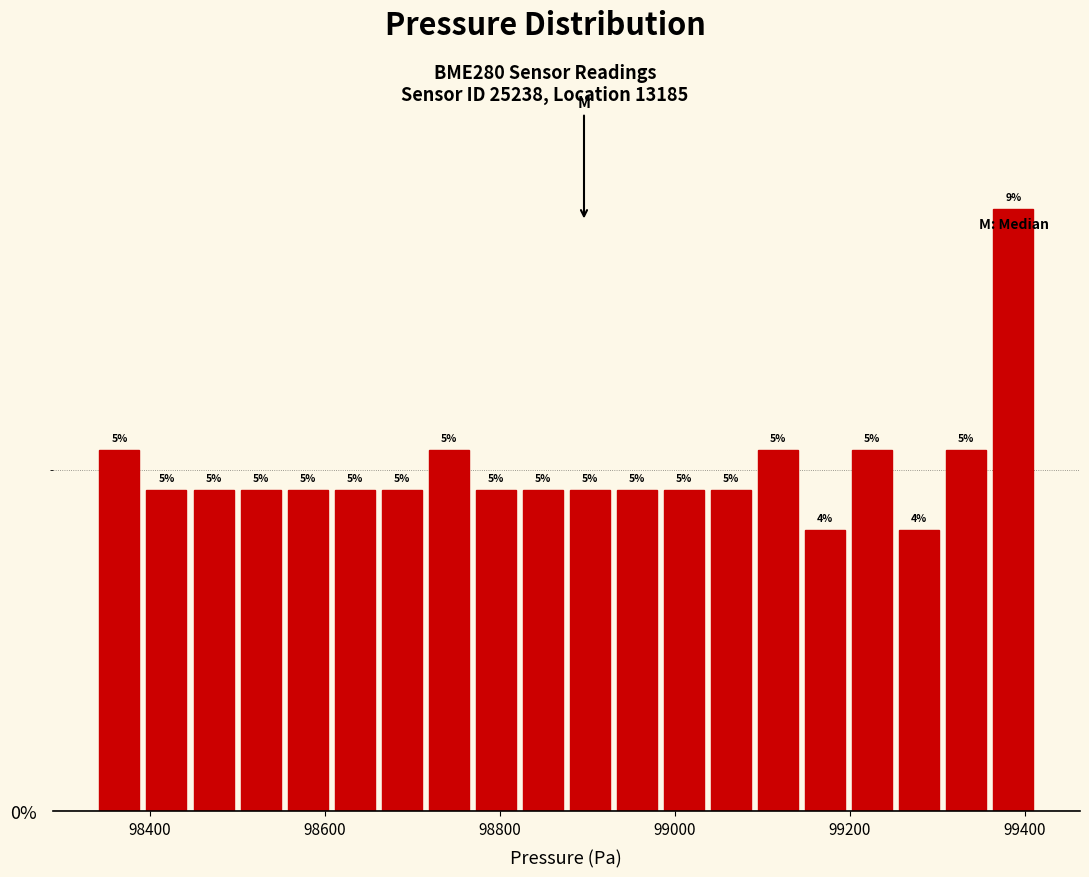

Around what value on the x-axis is the tallest bar? Give the approximate position of its centre, as read against the axis.

99380